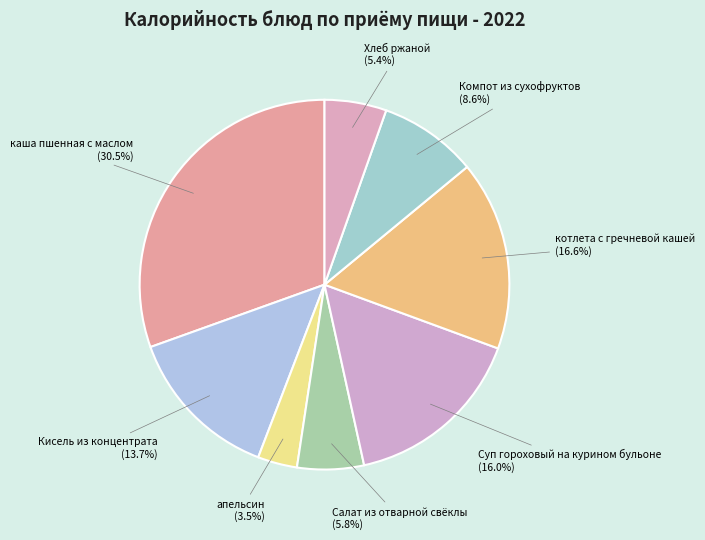

What portion of the pie excludes Компот из сухофруктов?

91.4%